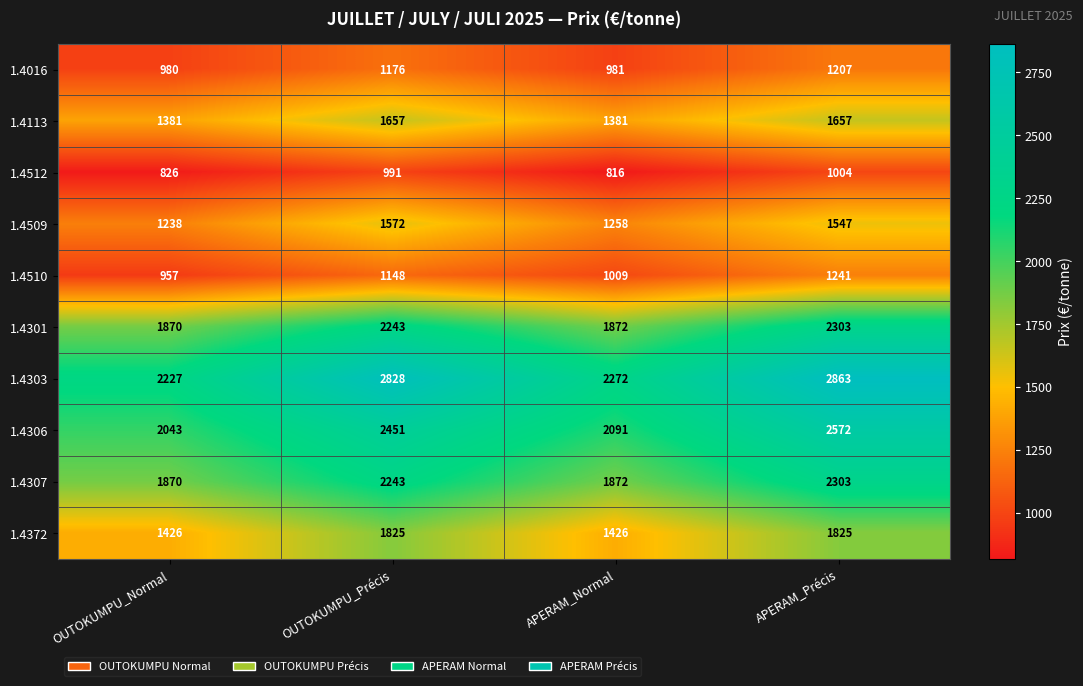

At how many categories does at least one series exceed 1354?

4